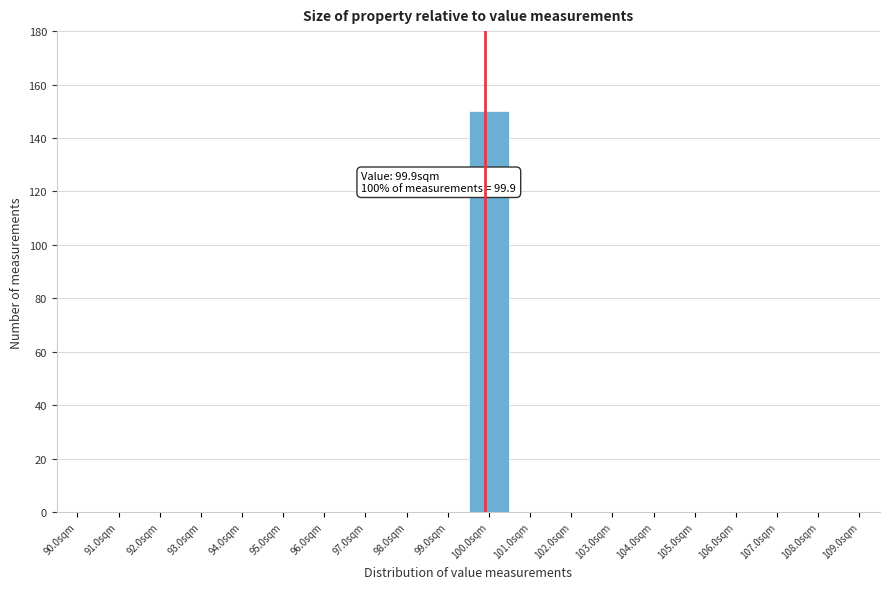

Reading right to left, transcribe all the data shown in this chart.

109.0sqm=0	108.0sqm=0	107.0sqm=0	106.0sqm=0	105.0sqm=0	104.0sqm=0	103.0sqm=0	102.0sqm=0	101.0sqm=0	100.0sqm=150	99.0sqm=0	98.0sqm=0	97.0sqm=0	96.0sqm=0	95.0sqm=0	94.0sqm=0	93.0sqm=0	92.0sqm=0	91.0sqm=0	90.0sqm=0